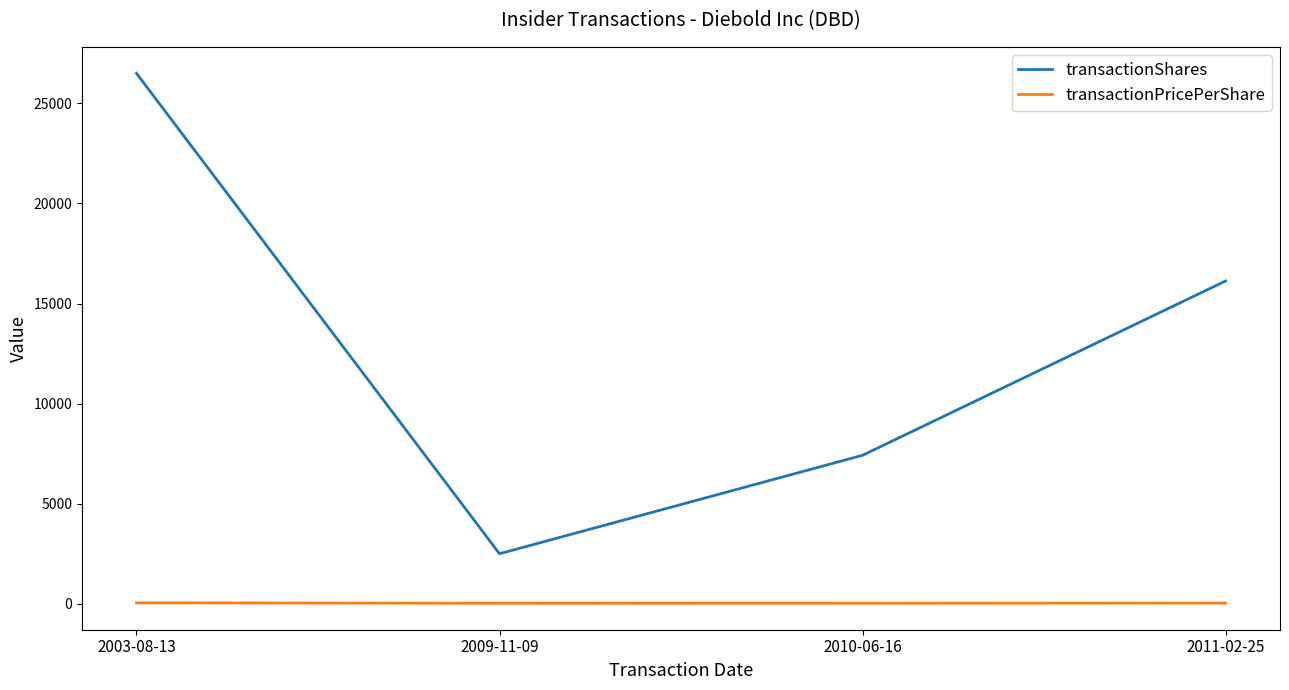

What are all the series names shown in the legend?

transactionShares, transactionPricePerShare